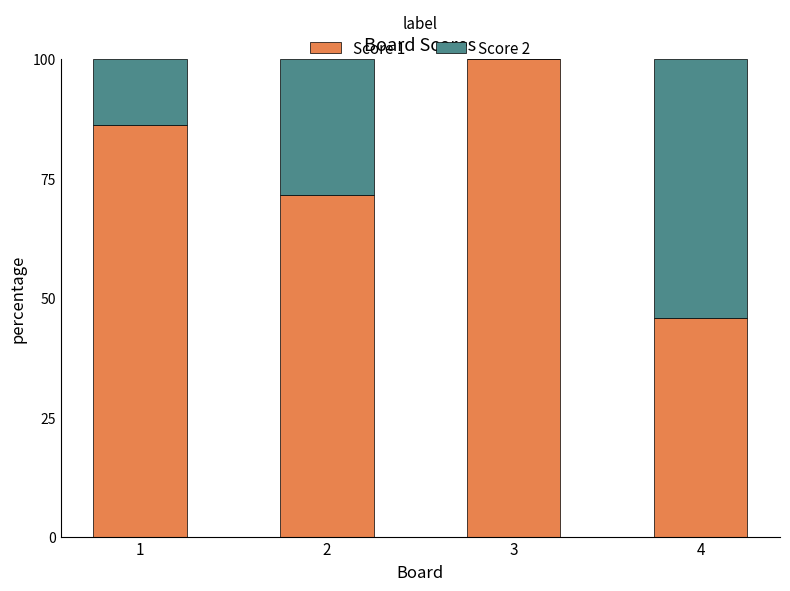

The Score 1 series shows 100.0 at 3. True or false?

True